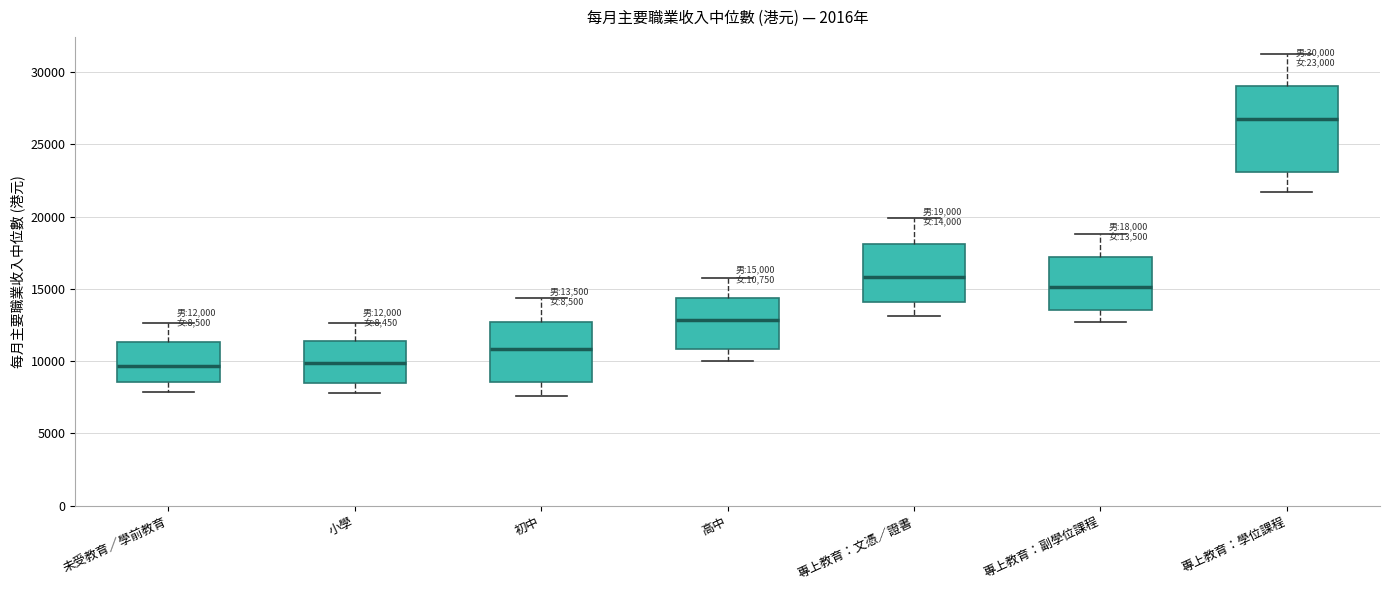

Which box's median line is the highest?

專上教育：學位課程